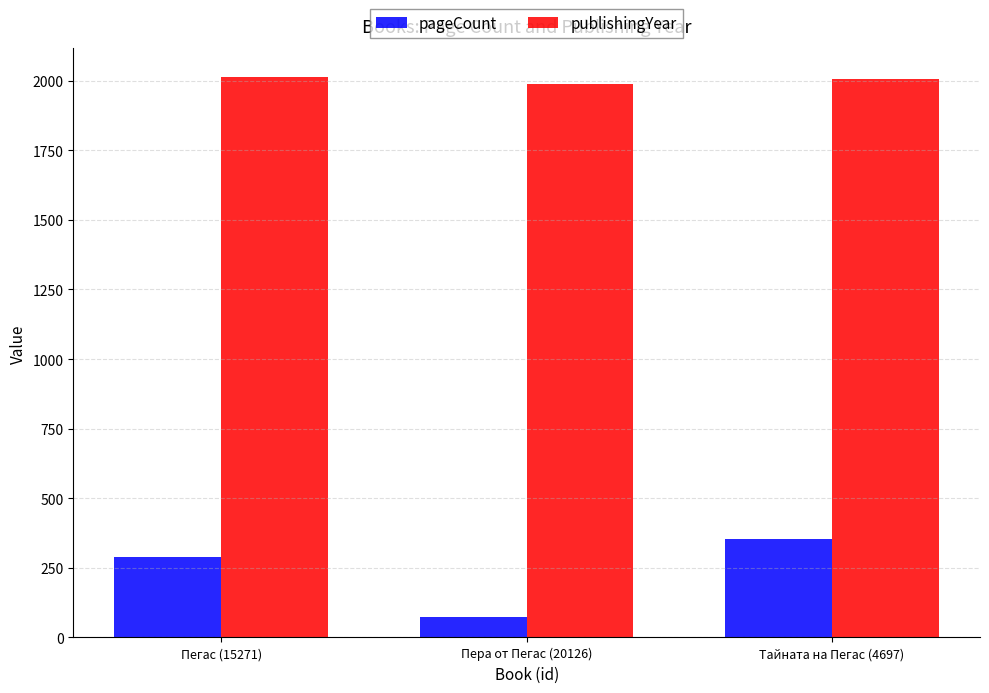

What is the difference between the pageCount values at Тайната на Пегас (4697) and Пера от Пегас (20126)?

280